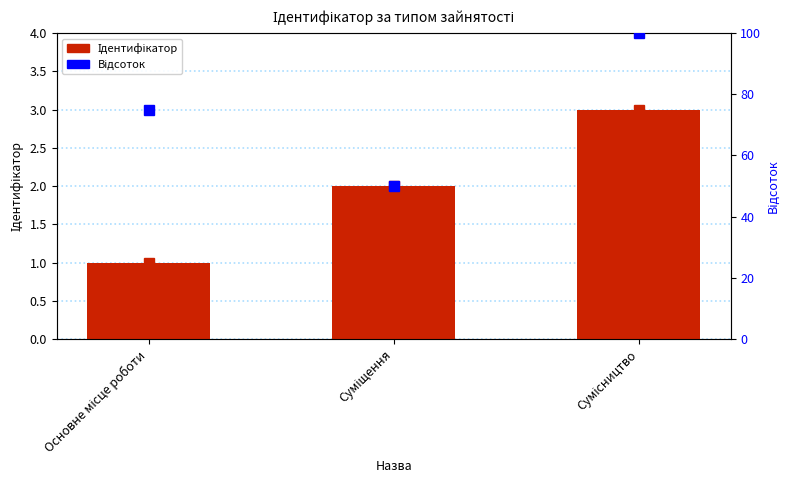

What is the ratio of the value at Основне місце роботи to the value at Суміщення?

0.5